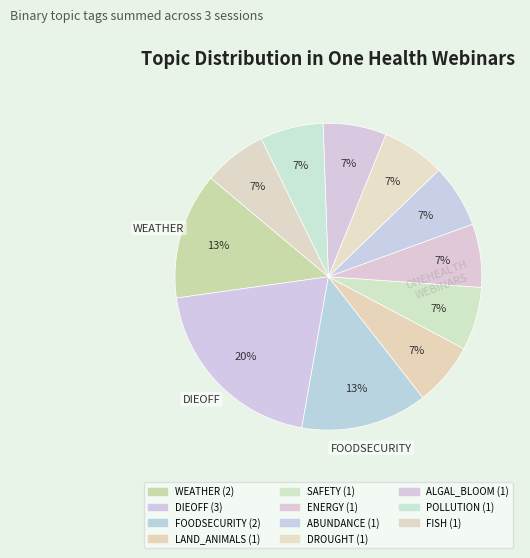

Count the number of slices in the pie.

11